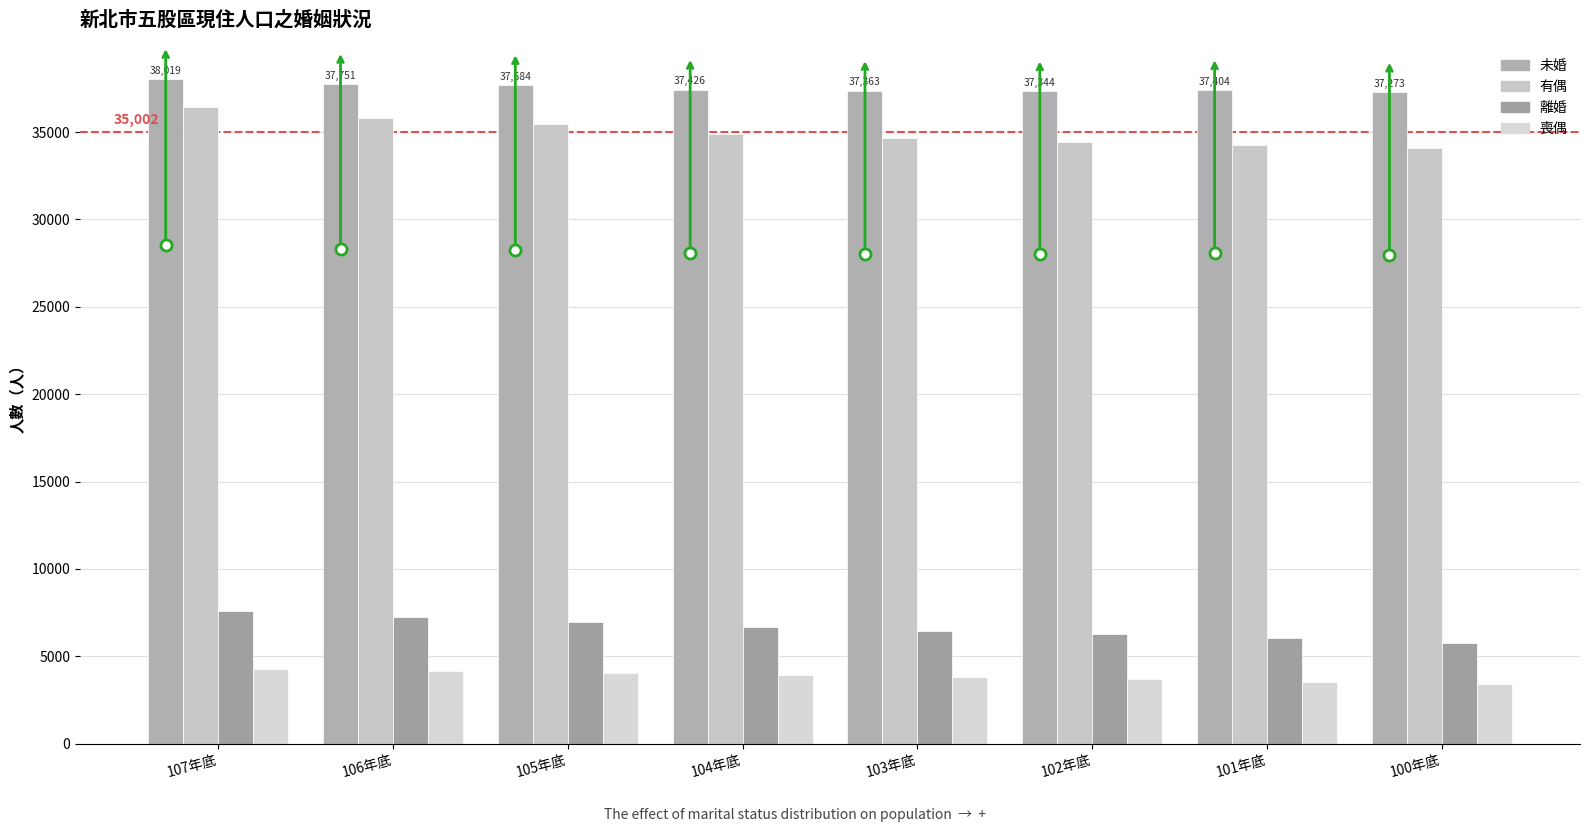

Reading left to right, list all the values displayed in this chart.

未婚: 38019	37751	37684	37426	37363	37344	37404	37273
有偶: 36423	35791	35474	34894	34659	34442	34239	34100
離婚: 7614	7236	6943	6687	6431	6275	6033	5731
喪偶: 4273	4141	4033	3916	3802	3683	3549	3414